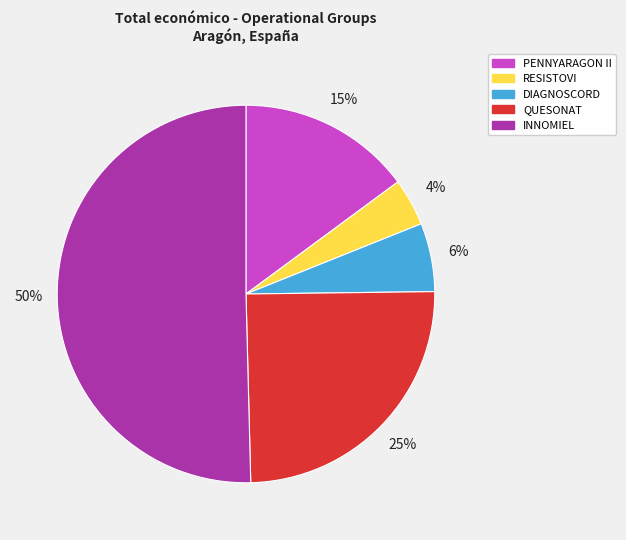

Does RESISTOVI account for over 50% of the chart?

No